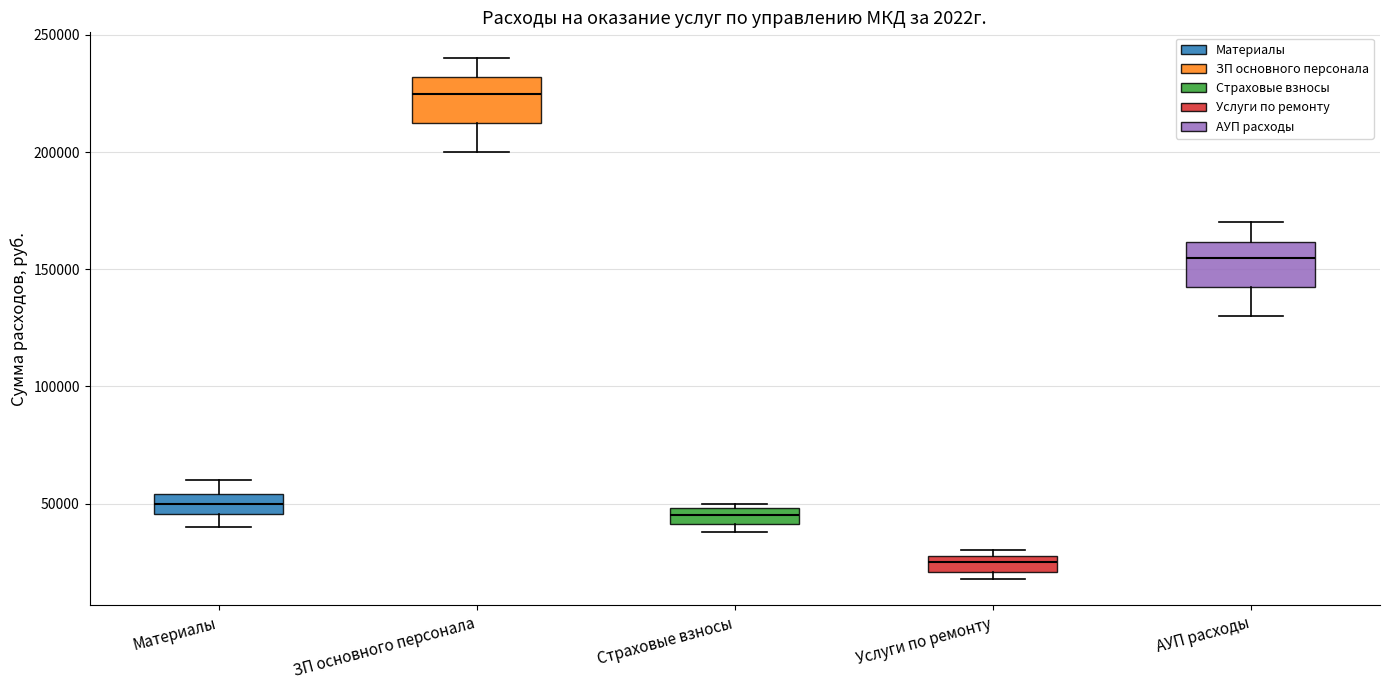

Which box's median line is the highest?

ЗП основного персонала